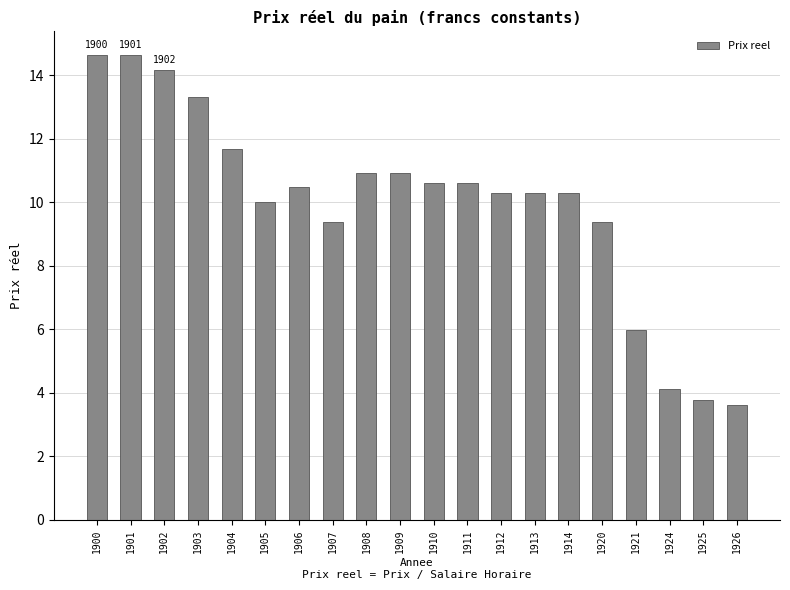

What value does the data have at 1912?

10.3